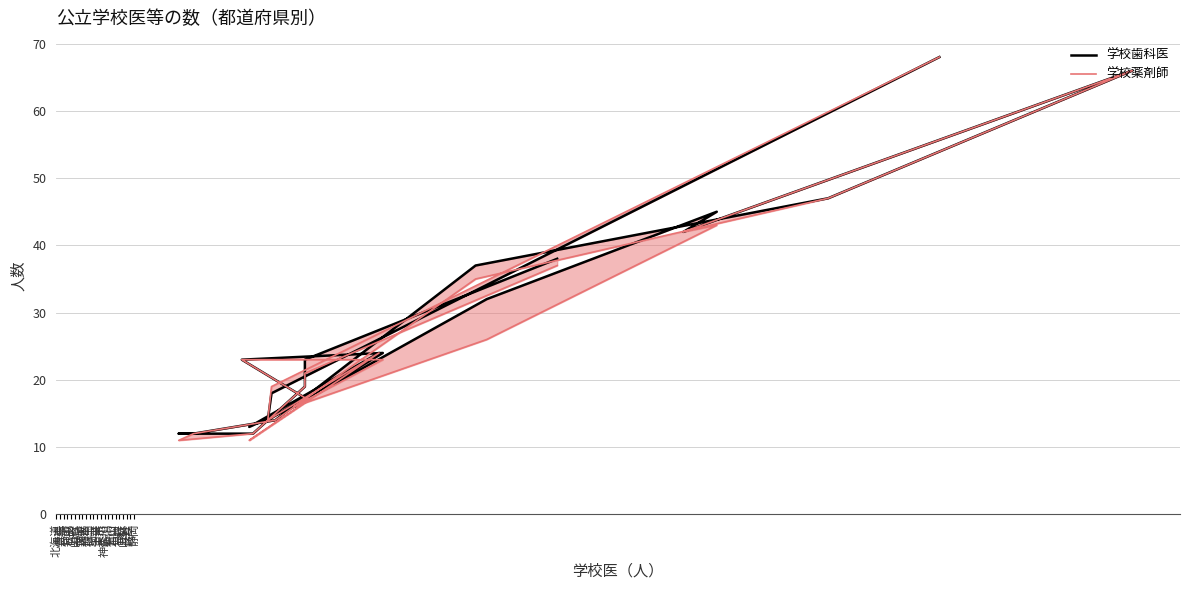

True or false: 学校歯科医 and 学校薬剤師 cross at least once.

False